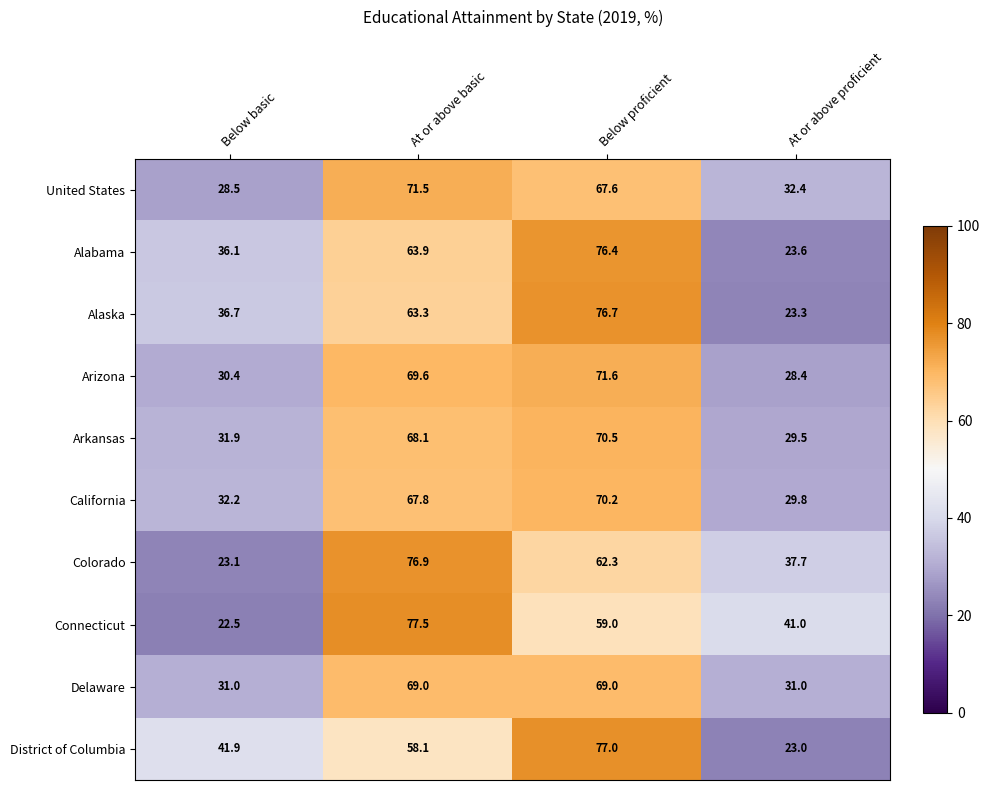

What is the smallest value displayed?

22.5